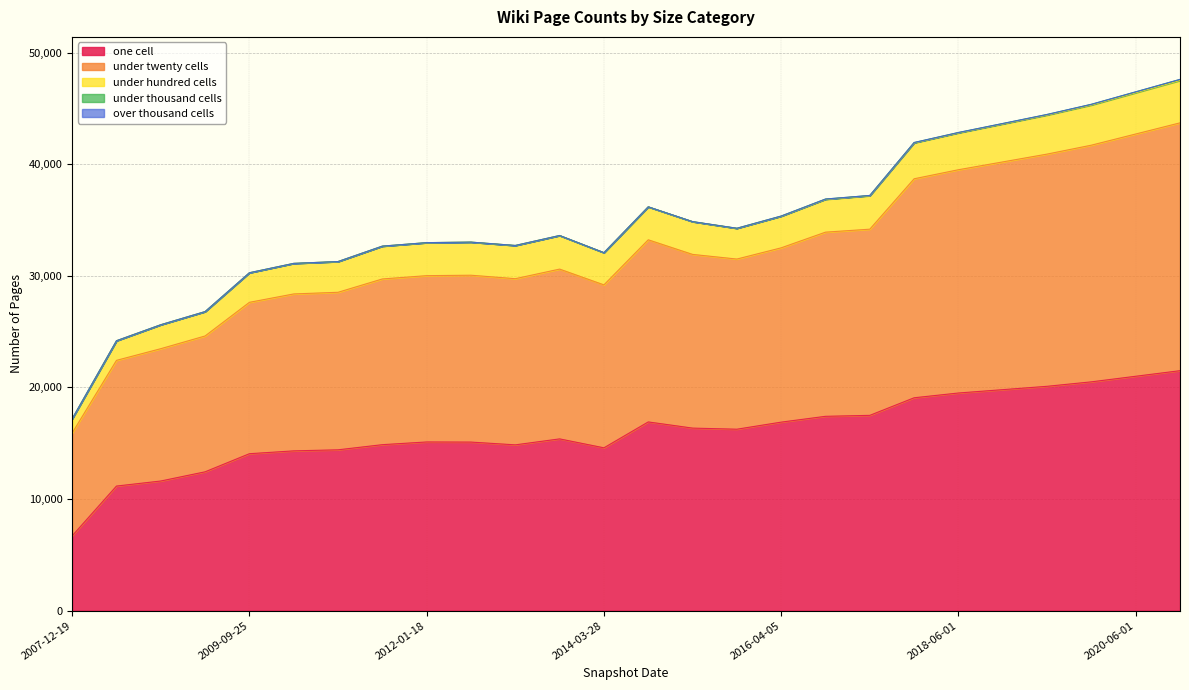

How many values in the under_thousand_cells series are below 3?

13